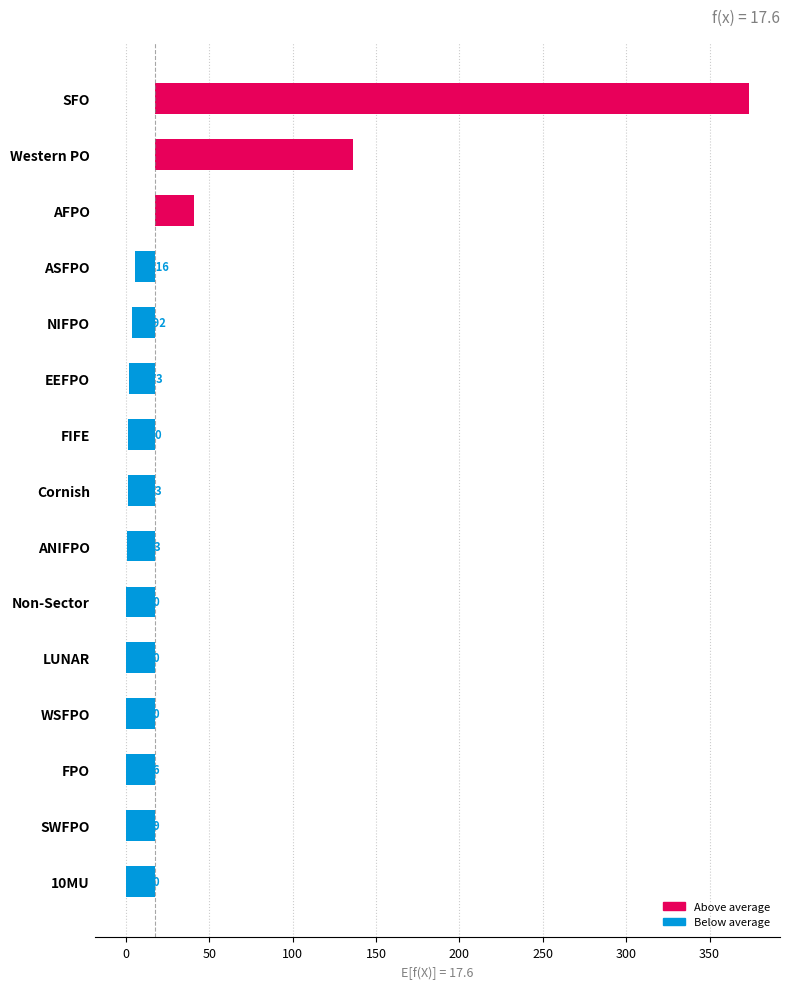

How many series are shown in this chart?

1